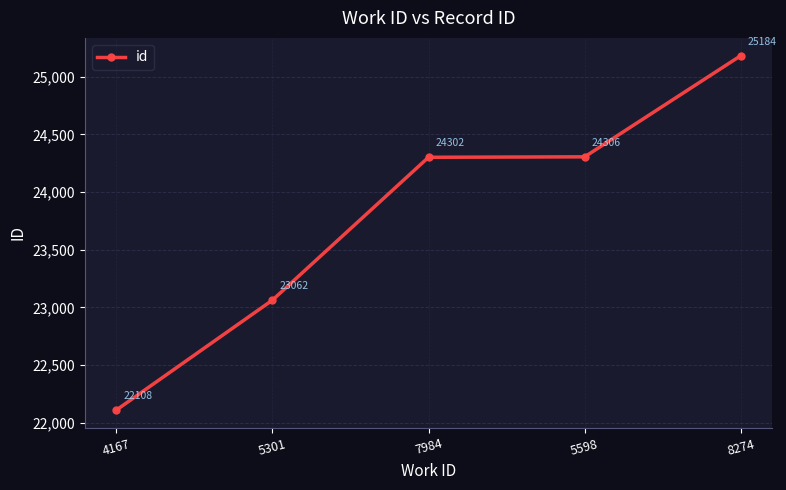

Which category has the highest value across all series?

8274